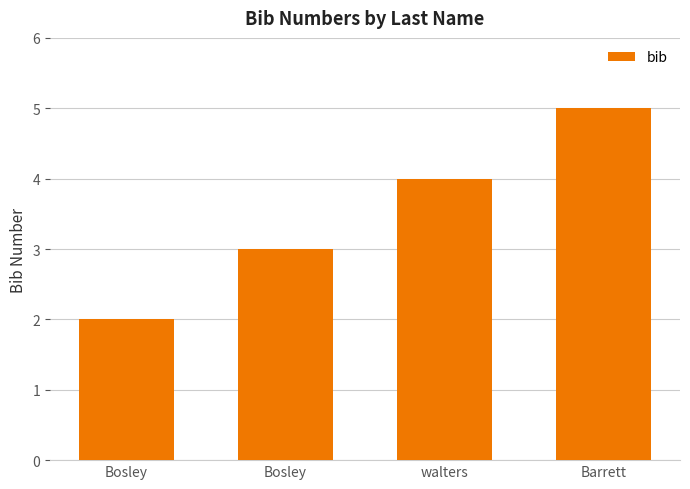

The chart shows a value of 1 at Bosley. True or false?

False